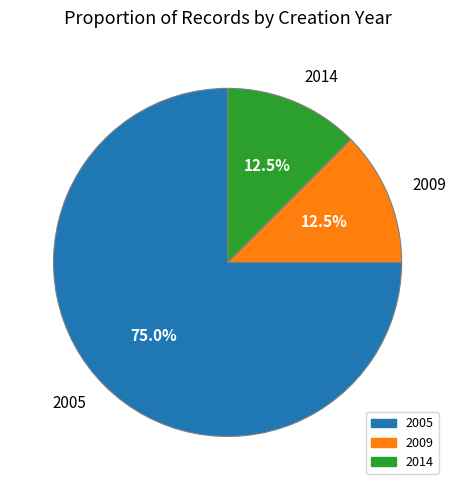

Is the sum of 2009 and 2005 greater than half?

Yes